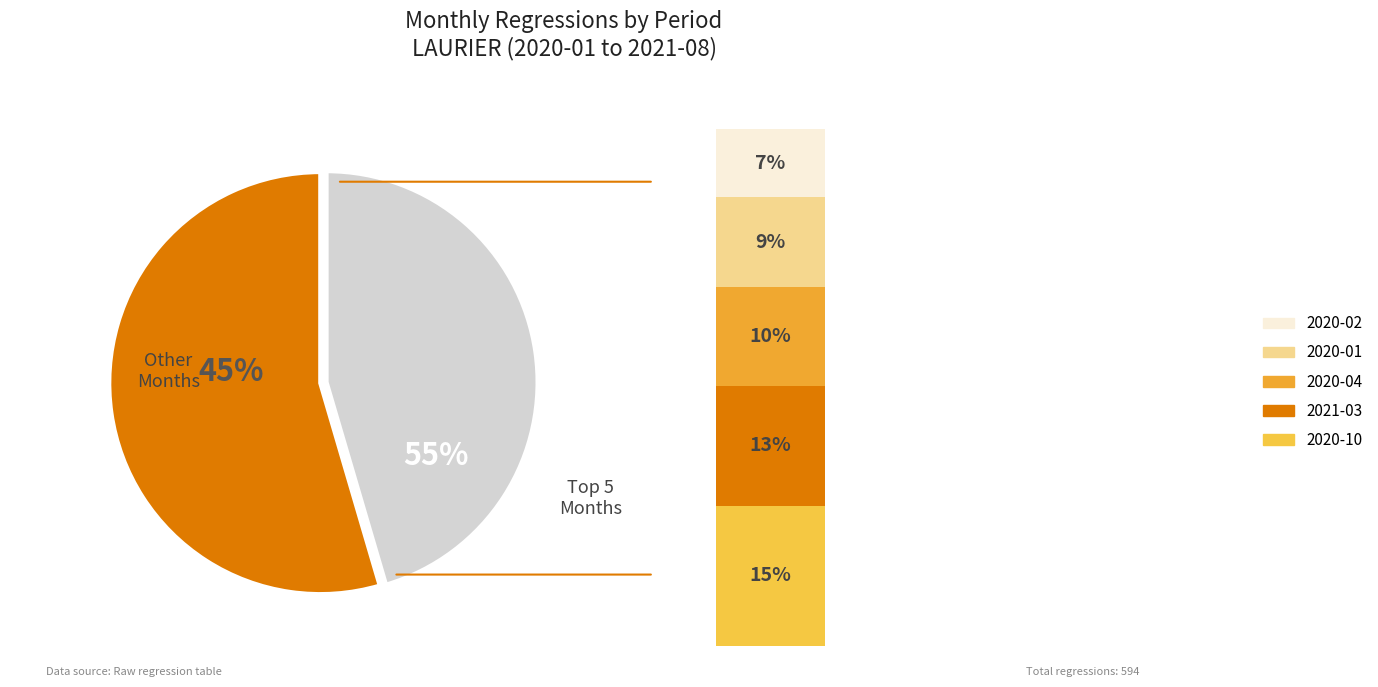

Combined, do 2020-04 and 2020-08 account for over 50%?

No